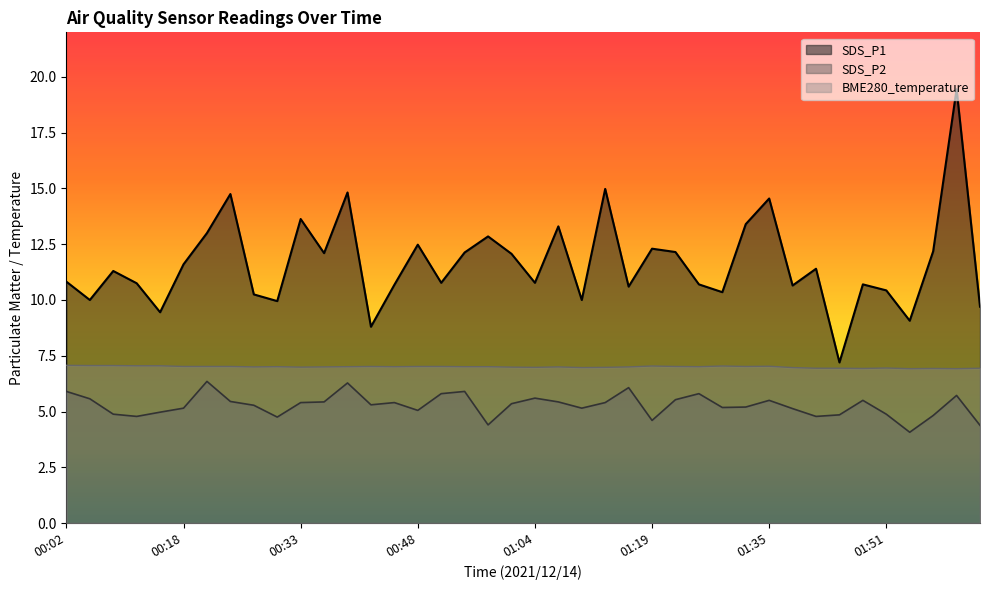

What is the average value of the SDS_P2 series?

5.3